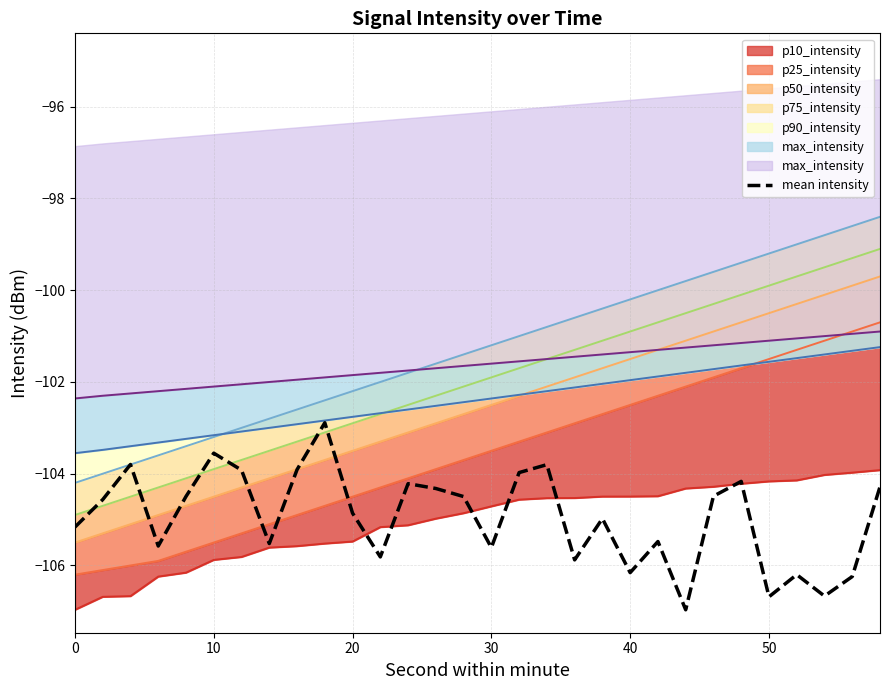

True or false: the data shows -184.8 at 27.

False